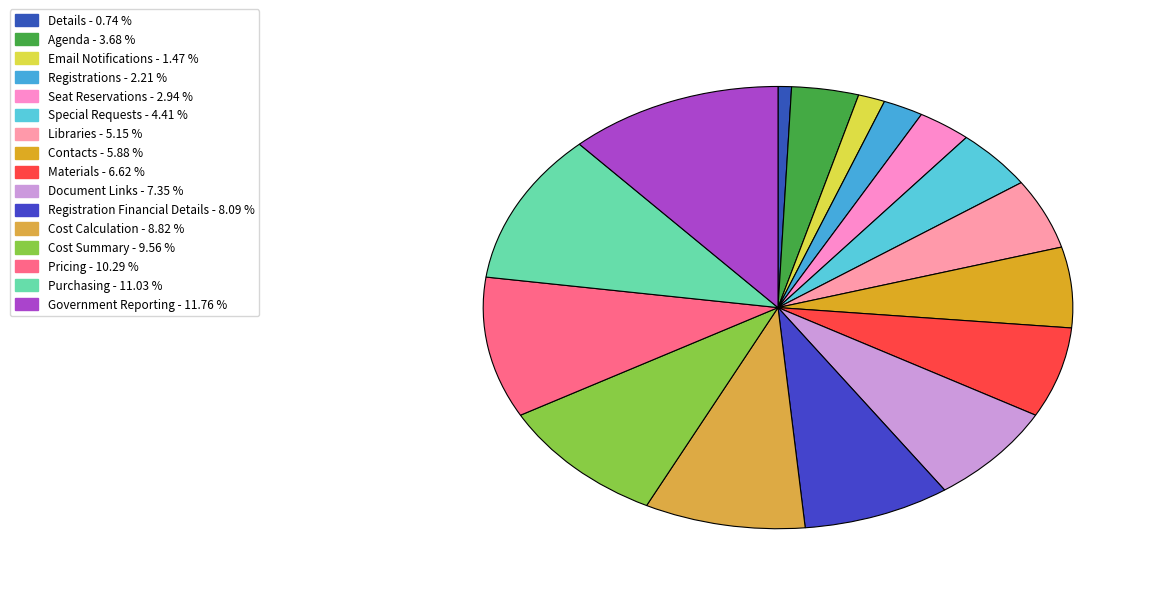

How many slices are in this pie chart?

16